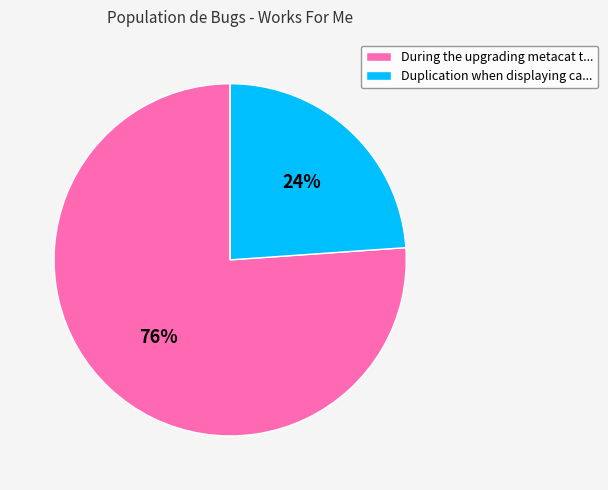

To the nearest percent, what portion does Duplication when displaying ca... represent?

24%